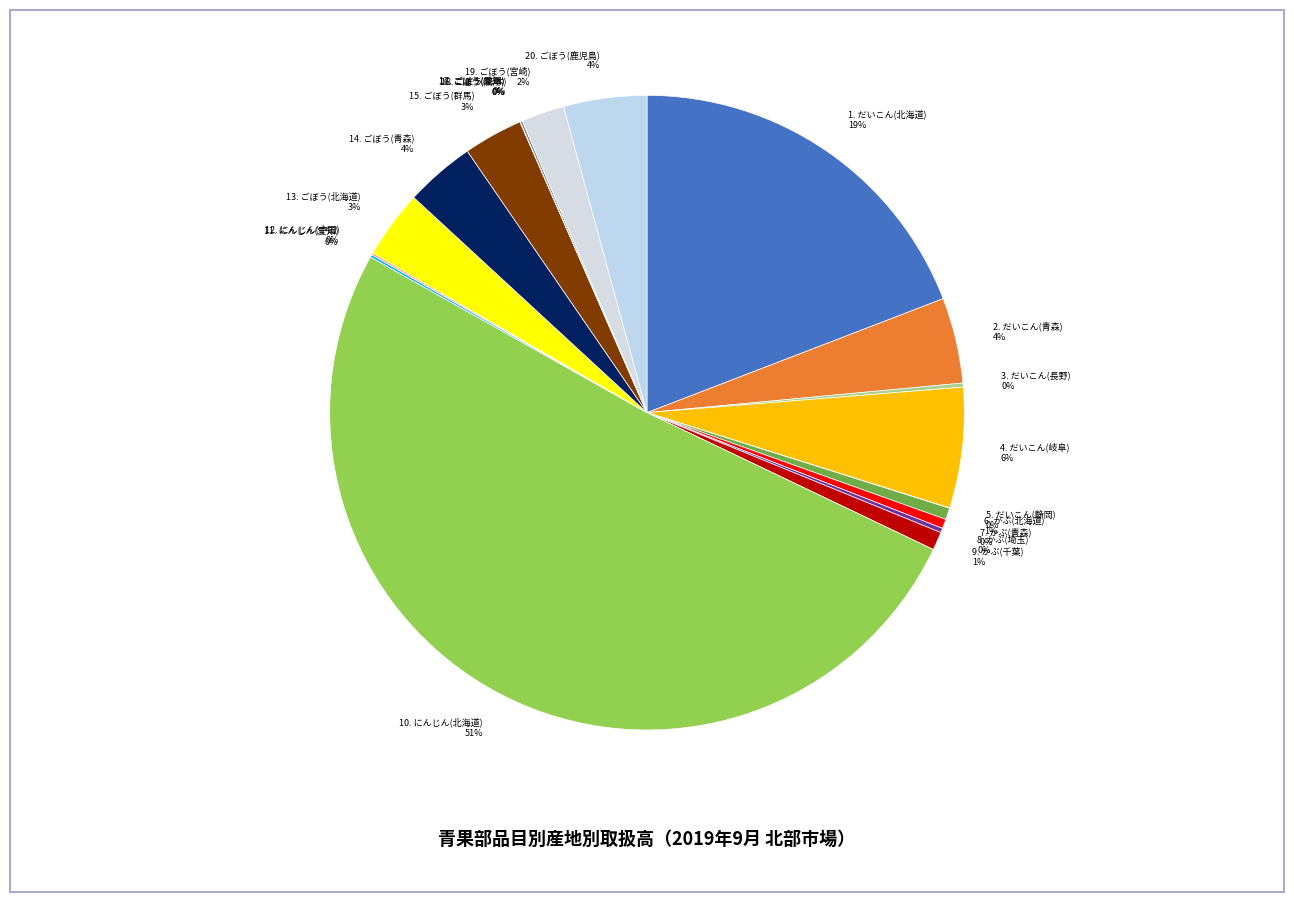

True or false: 2. だいこん(青森) 4% accounts for 4% of the total.

True